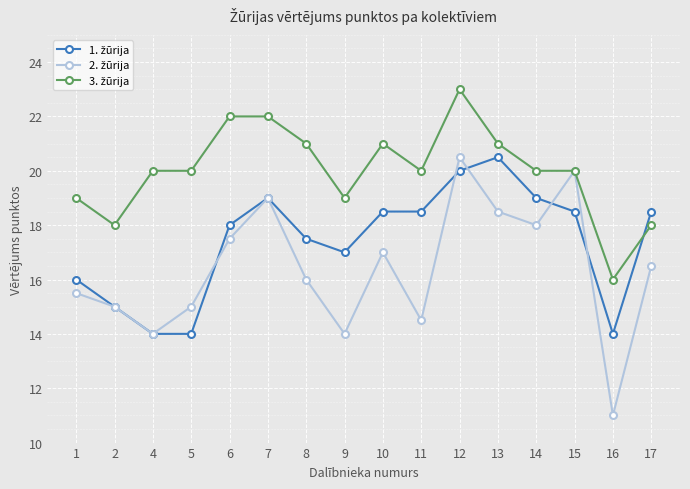

Does the chart display data point markers on the line(s)?

Yes